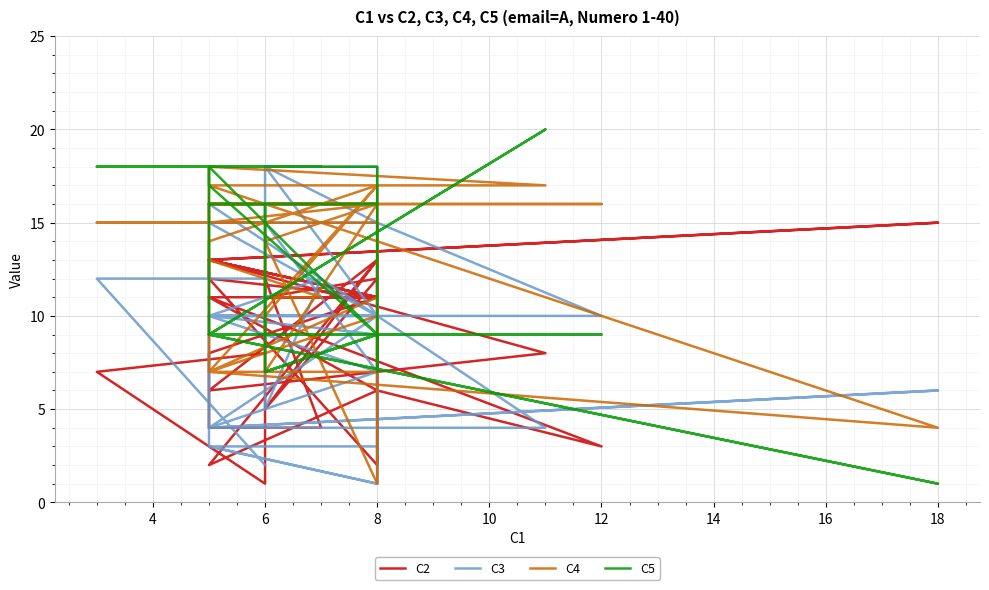

What is the difference between the maximum and second lowest values in the C2 series?

13